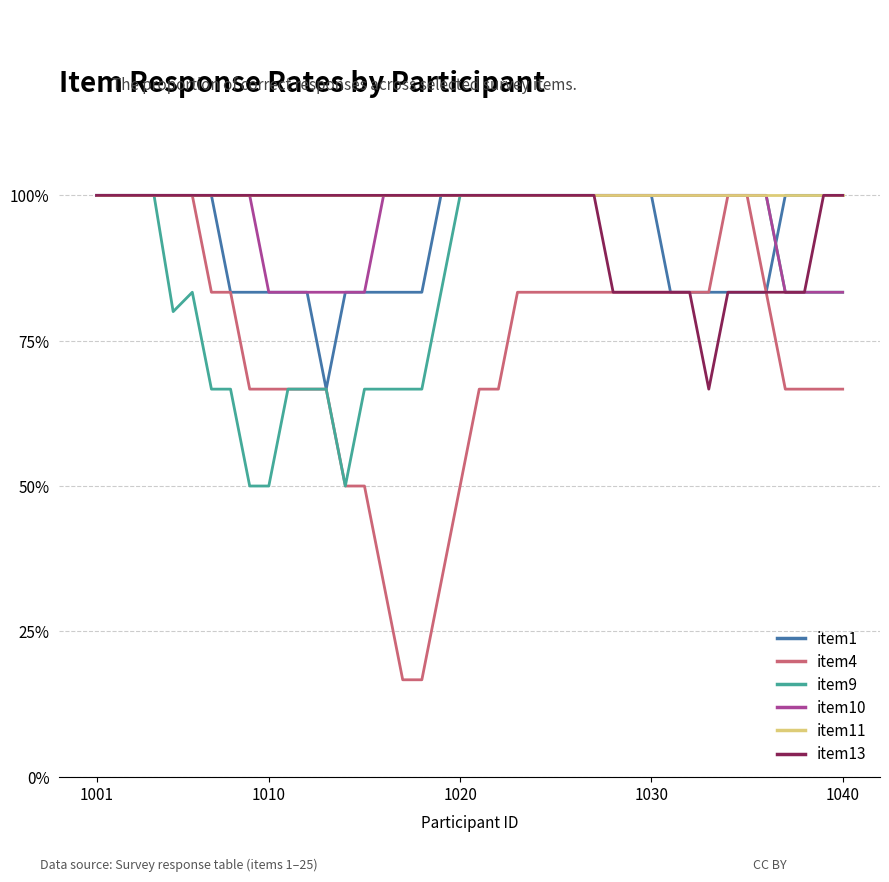

Does the chart have visible grid lines?

Yes